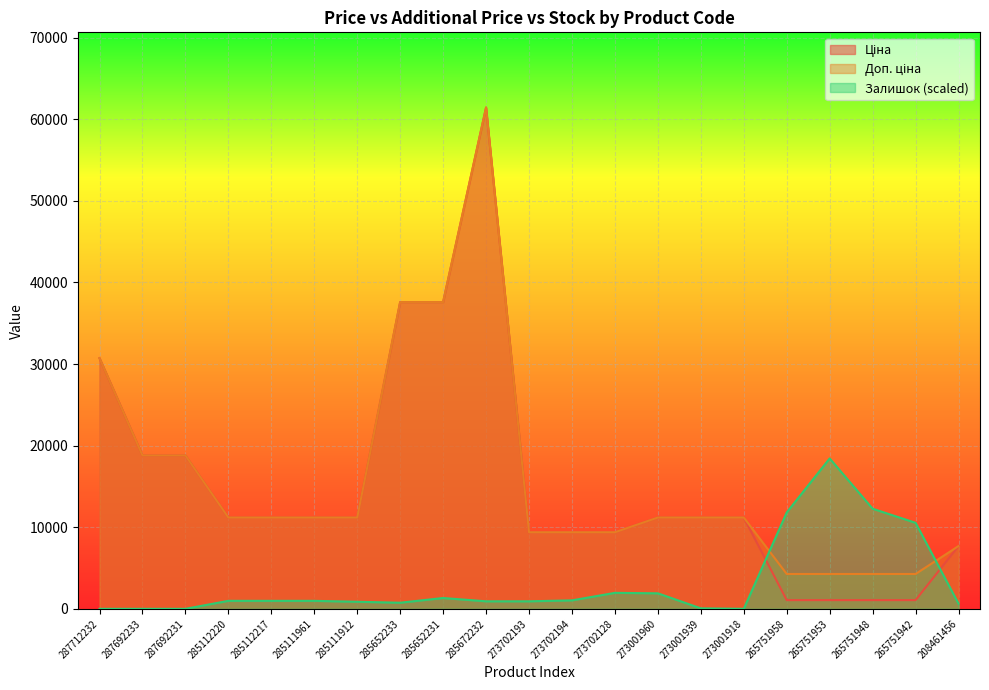

What is the label of the 13th point from the right?

285652231